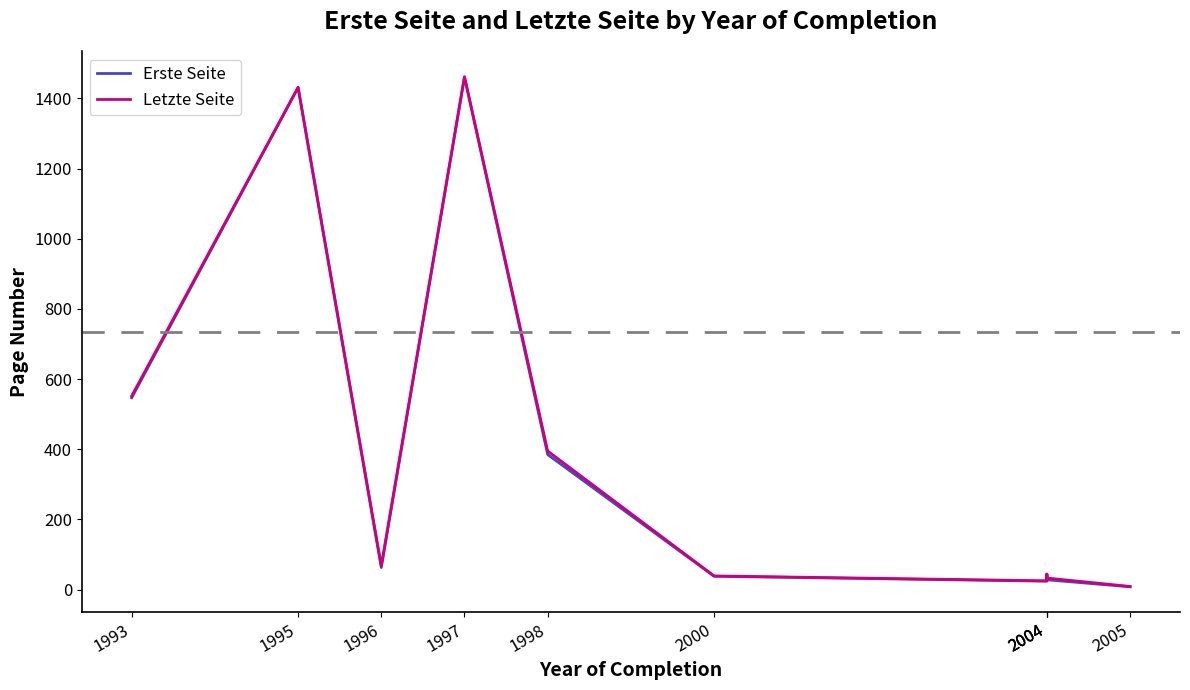

Between 1996 and 2004, which series saw the biggest shift?

Letzte Seite